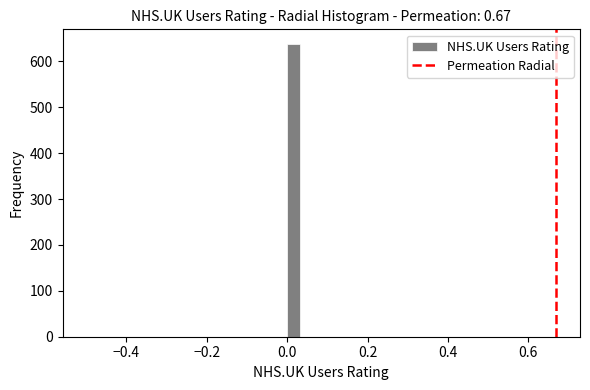

Read against the x-axis, roughly where is the centre of the tallest bar?

0.02